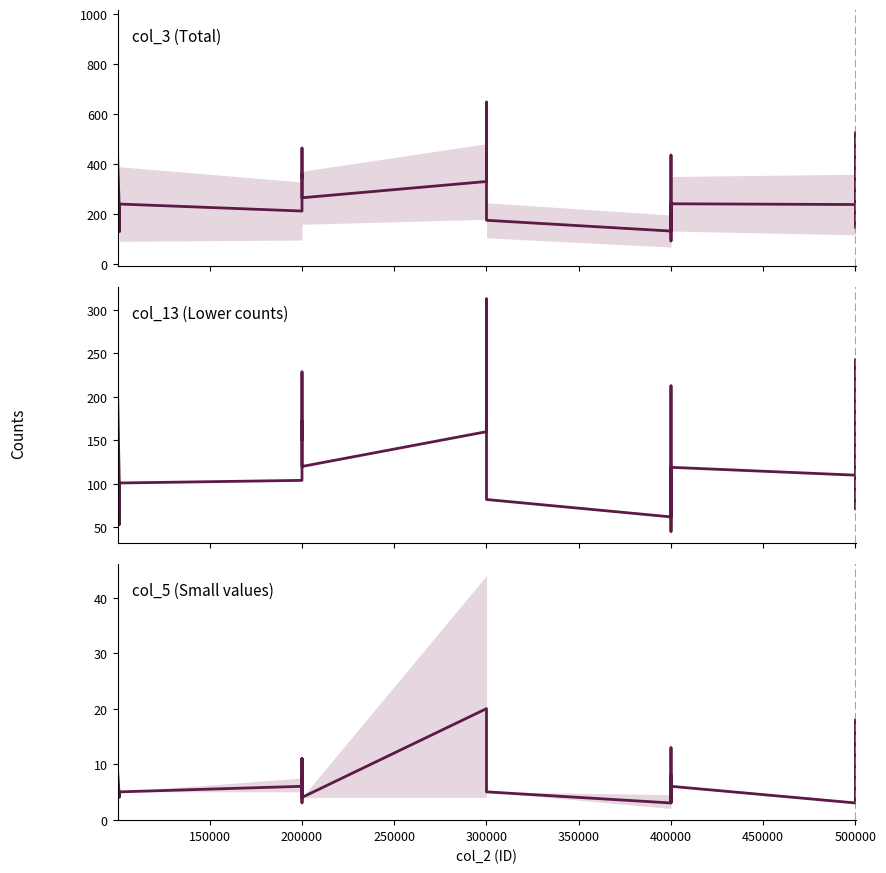

Reading left to right, what are all the values shown in this chart?

col_3: 100002=245	100004=383	100005=441	101006=209	101007=130	101008=176	101009=241	200010=213	200011=360	200013=343	200015=465	200016=268	200017=266	300018=331	300021=397	300022=649	300024=210	300025=176	400027=133	400028=186	400029=195	400030=345	400032=437	400033=233	400034=93	400035=242	500037=239	500038=527	500039=147	500041=213	500042=340	500043=262	500045=328
col_5: 100002=7	100004=9	100005=9	101006=4	101007=4	101008=5	101009=5	200010=6	200011=11	200013=3	200015=11	200016=7	200017=4	300018=20	300021=16	300022=12	300024=6	300025=5	400027=3	400028=8	400029=6	400030=13	400032=10	400033=6	400034=3	400035=6	500037=3	500038=18	500039=3	500041=5	500042=12	500043=7	500045=8
col_13: 100002=114	100004=153	100005=212	101006=96	101007=53	101008=71	101009=101	200010=104	200011=173	200013=150	200015=229	200016=133	200017=120	300018=160	300021=182	300022=313	300024=104	300025=82	400027=62	400028=96	400029=75	400030=169	400032=213	400033=108	400034=45	400035=119	500037=110	500038=243	500039=71	500041=90	500042=145	500043=122	500045=163